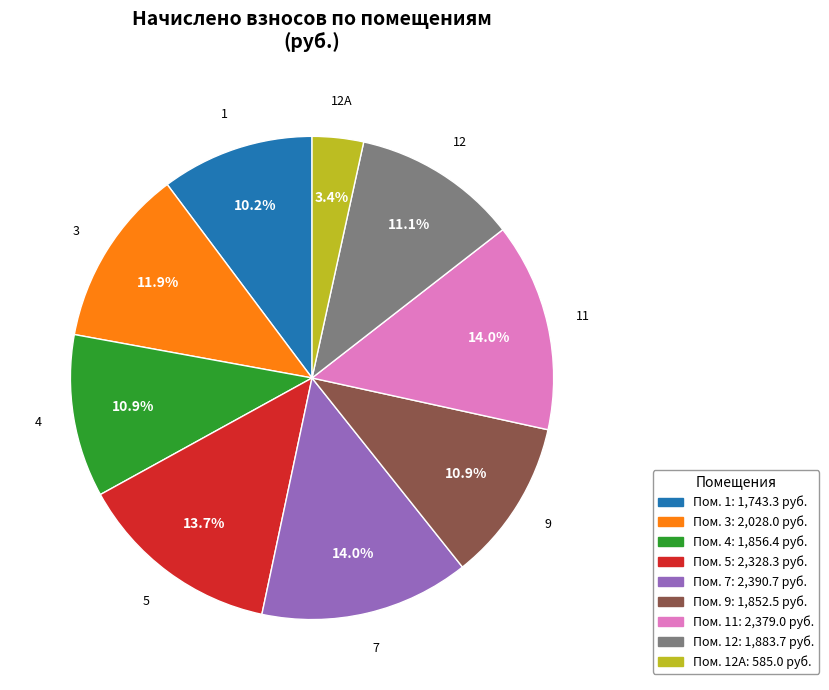

To the nearest percent, what is the difference between the largest and smallest slice percentages?

11%